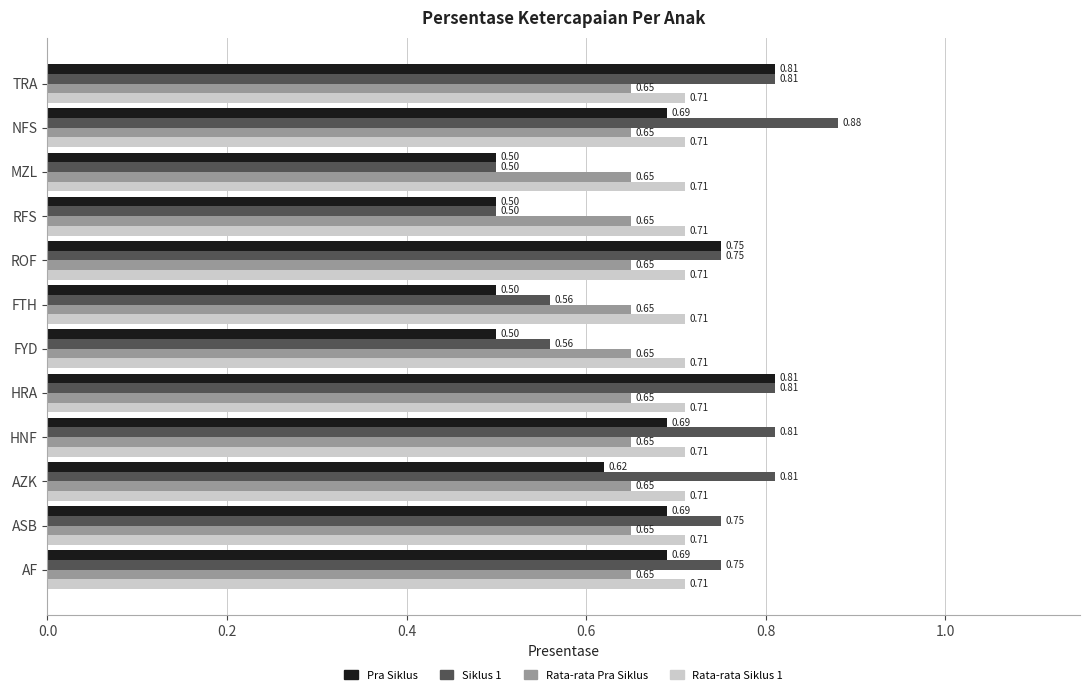

Which series has the widest spread of values?

Siklus 1